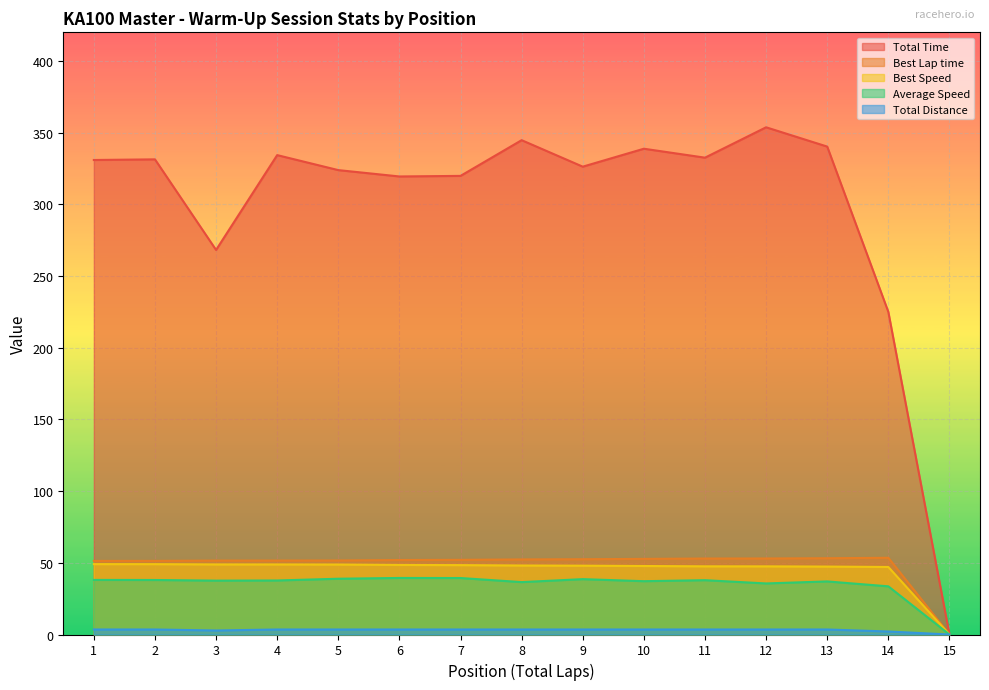

What is the difference between the maximum and minimum values in the Best Speed series?

49.1